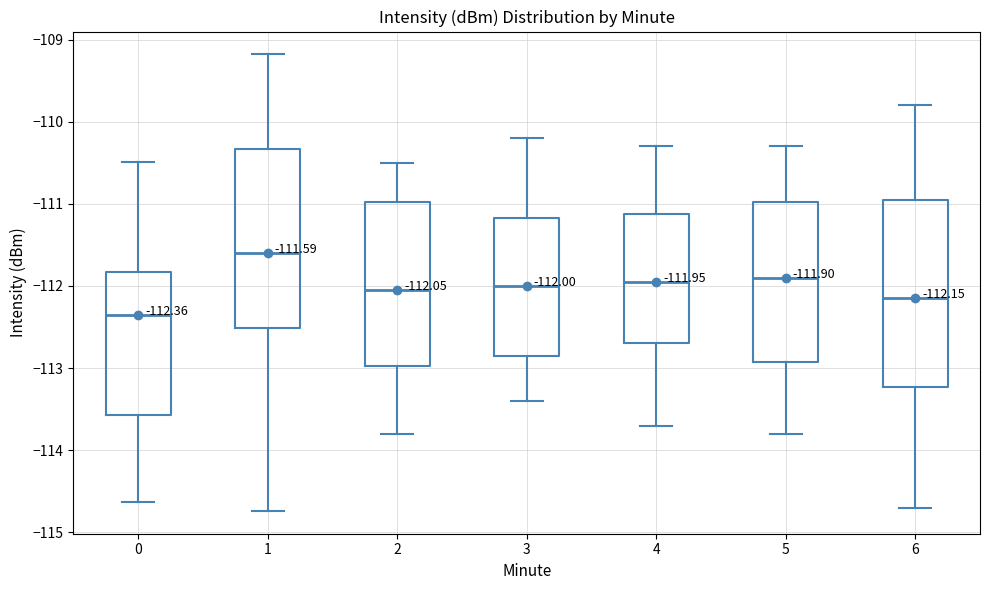

Which box's median line is the highest?

1